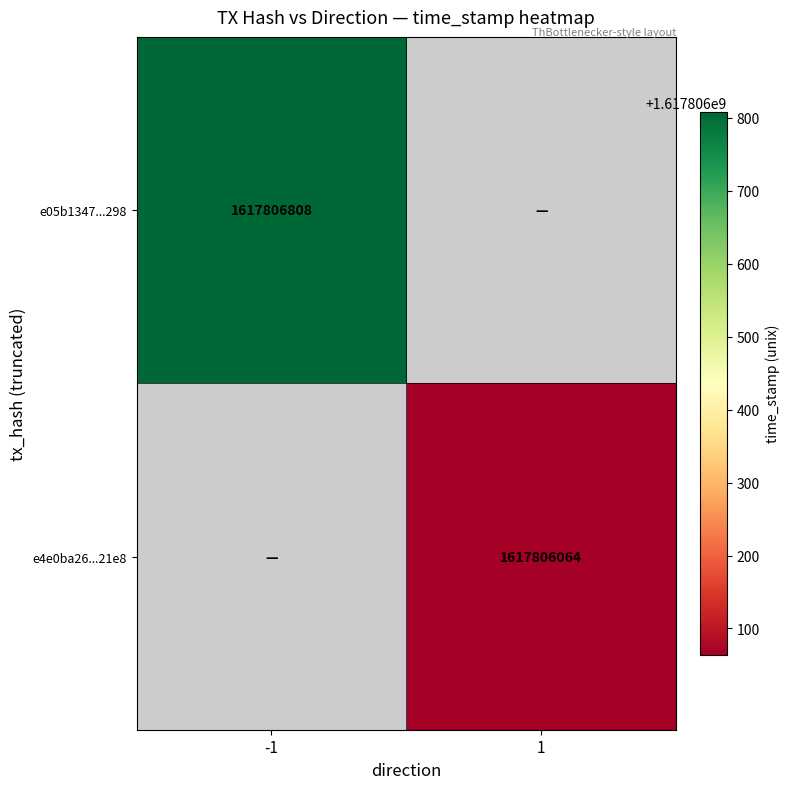

Which has a higher value, direction or time_stamp?

time_stamp